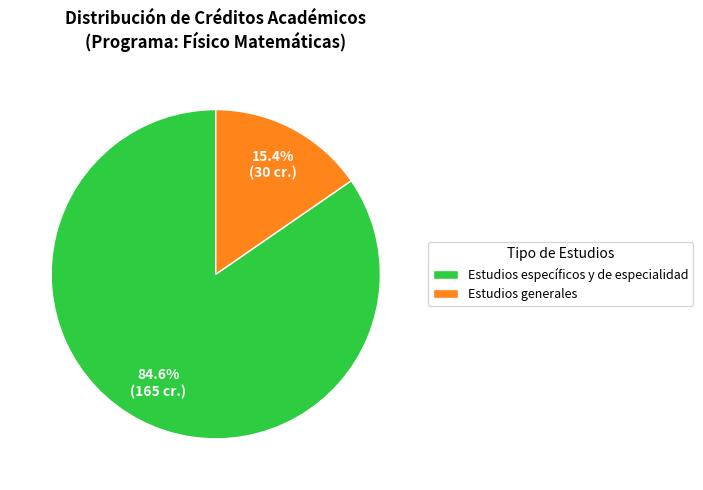

To the nearest percent, what percentage of the pie is Estudios específicos y de especialidad?

85%